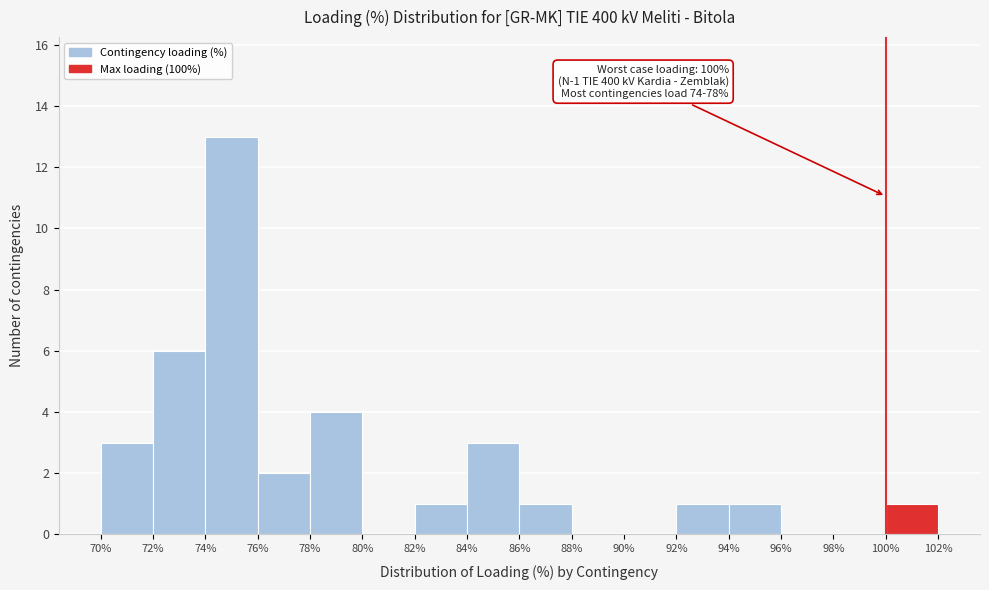

Which range on the x-axis has the tallest bar?

74% to 76%